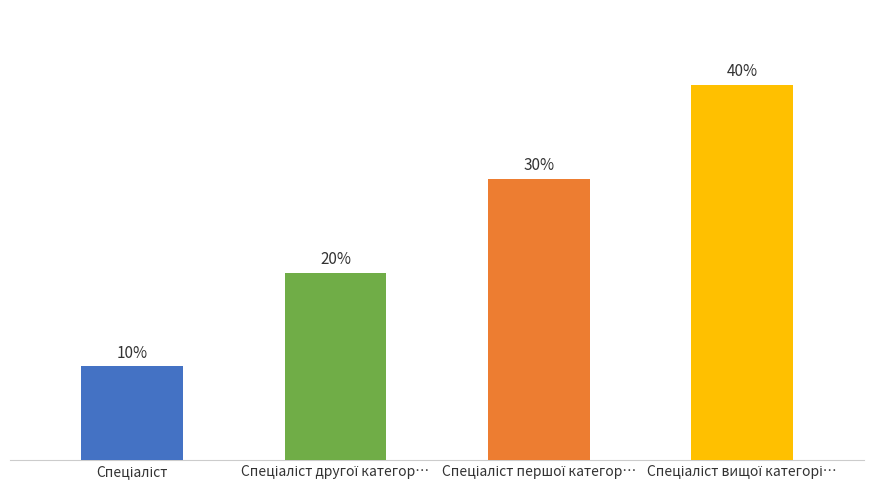

What position from the left is Спеціаліст?

1